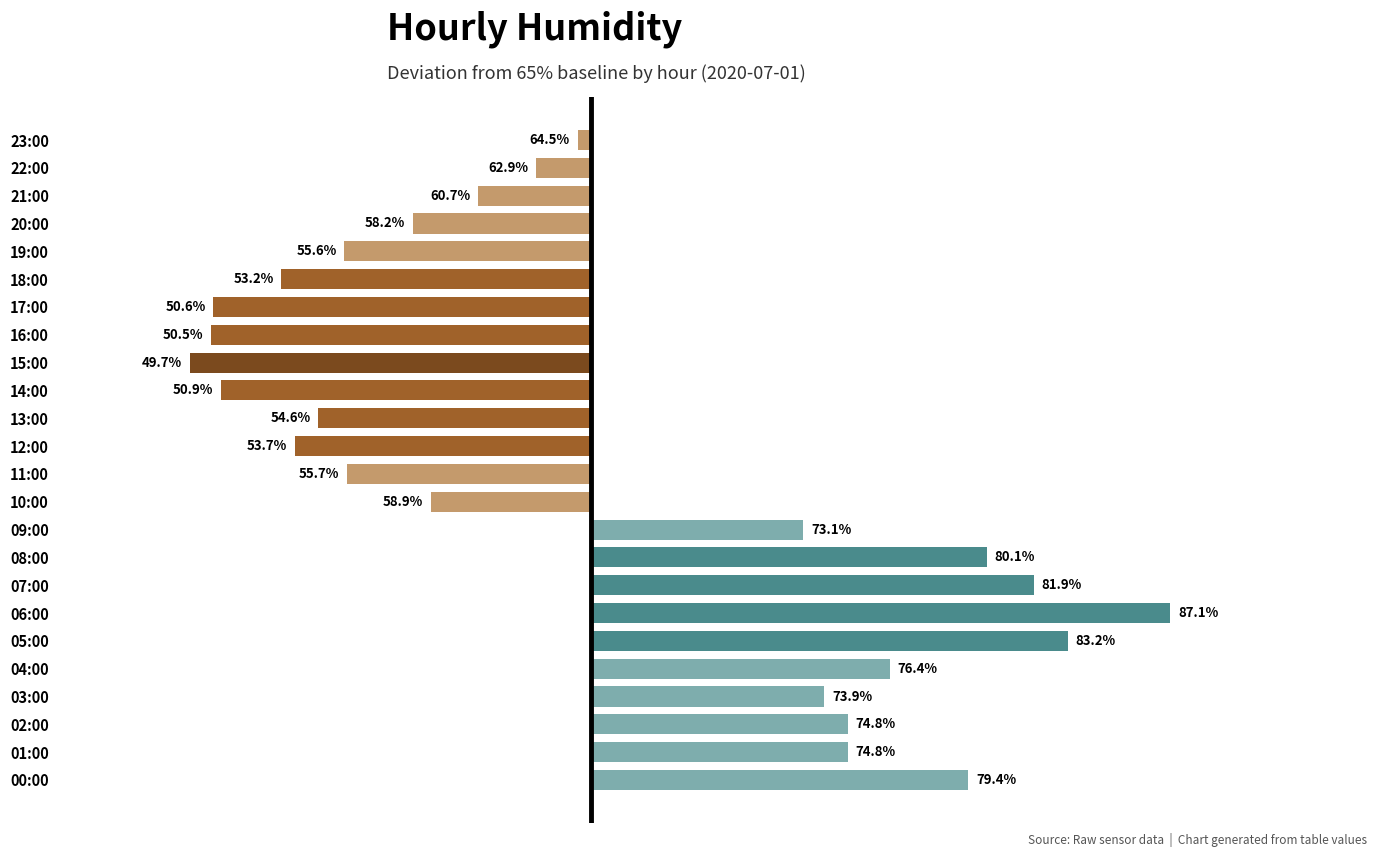

What is the average value?

0.2